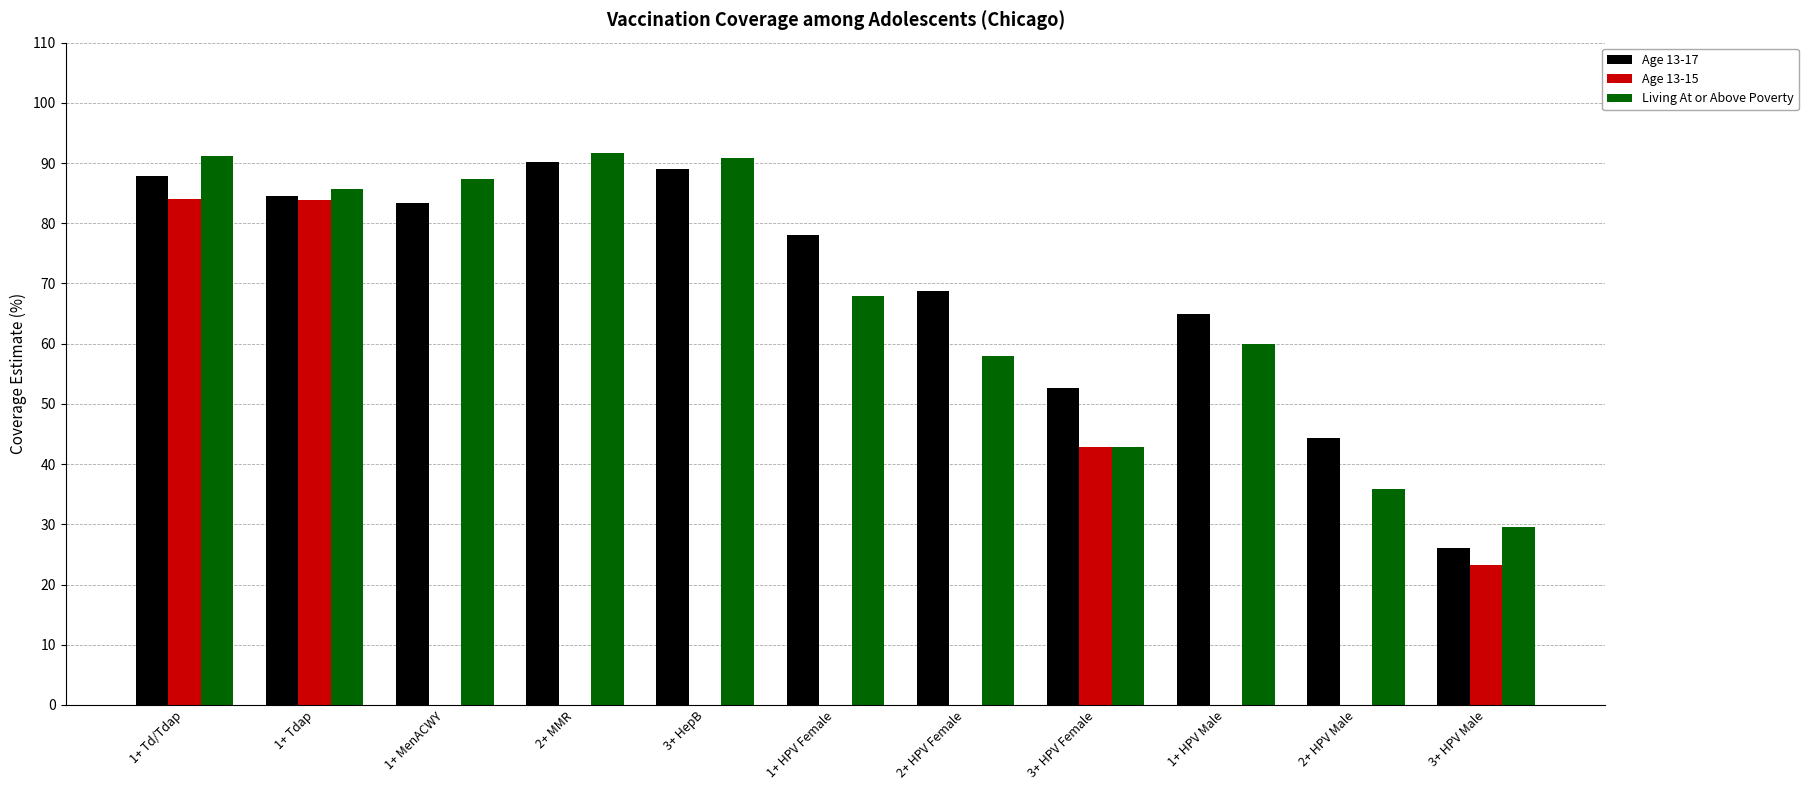

Is the value of Living At or Above Poverty at 1+ MenACWY greater than the value of Age 13-15 at 2+ MMR?

No